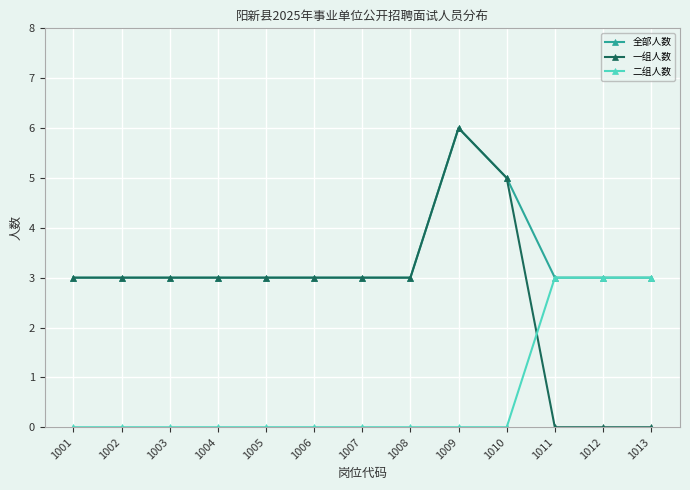

Which series has the largest total across all categories?

全部人数